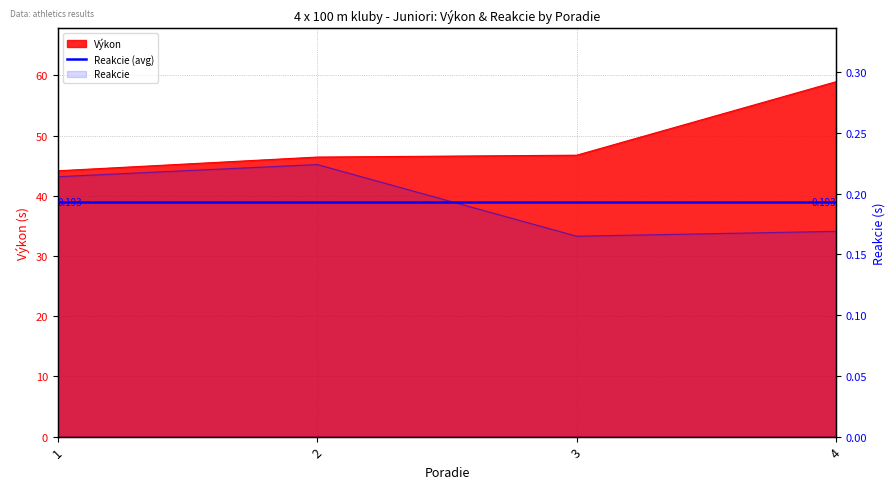

Is it true that Výkon equals 44.2 at 1?

True